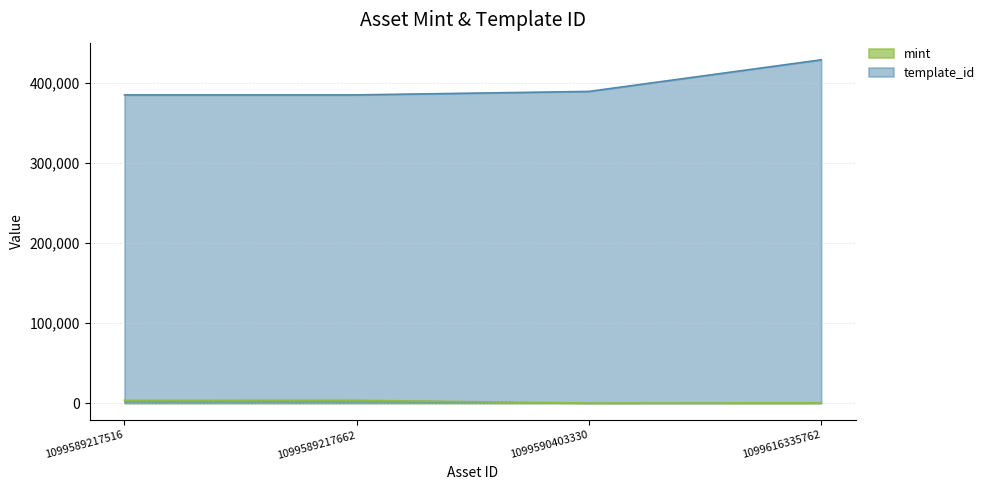

At how many categories does at least one series exceed 328574?

4